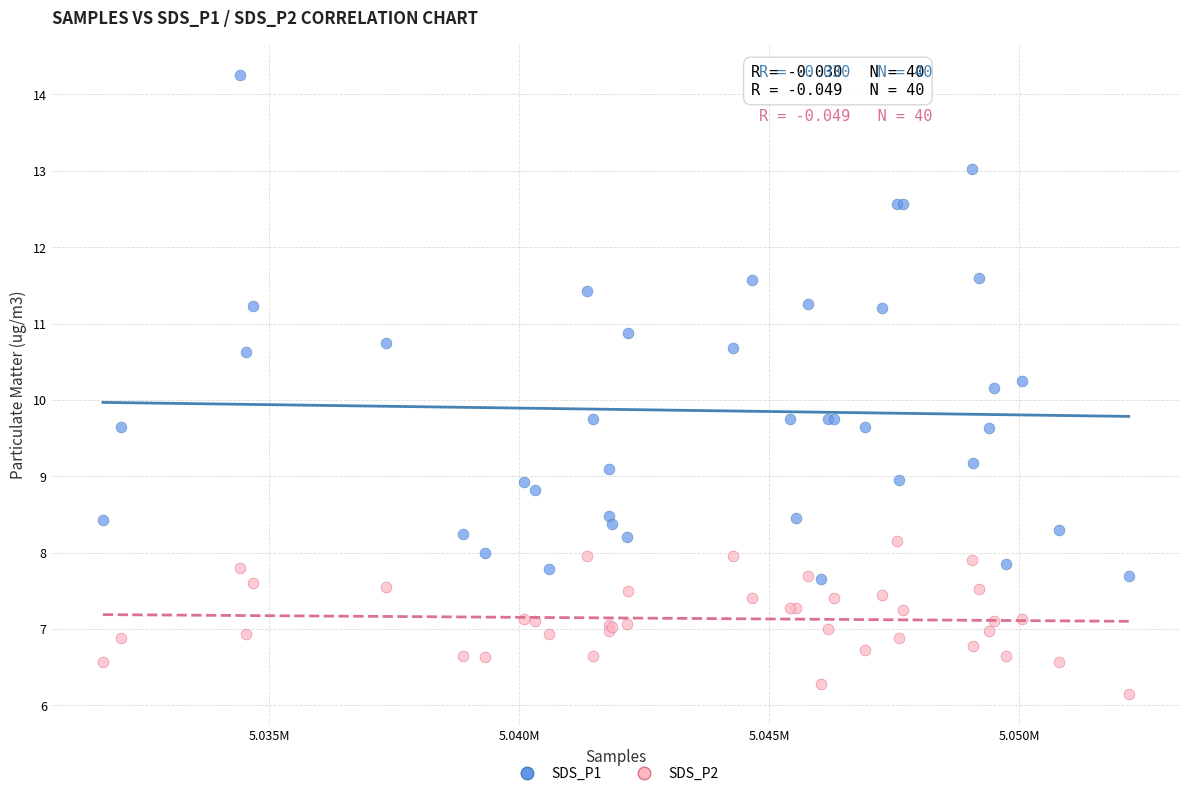

Across all series, what Y value is closest to 10?

10.2